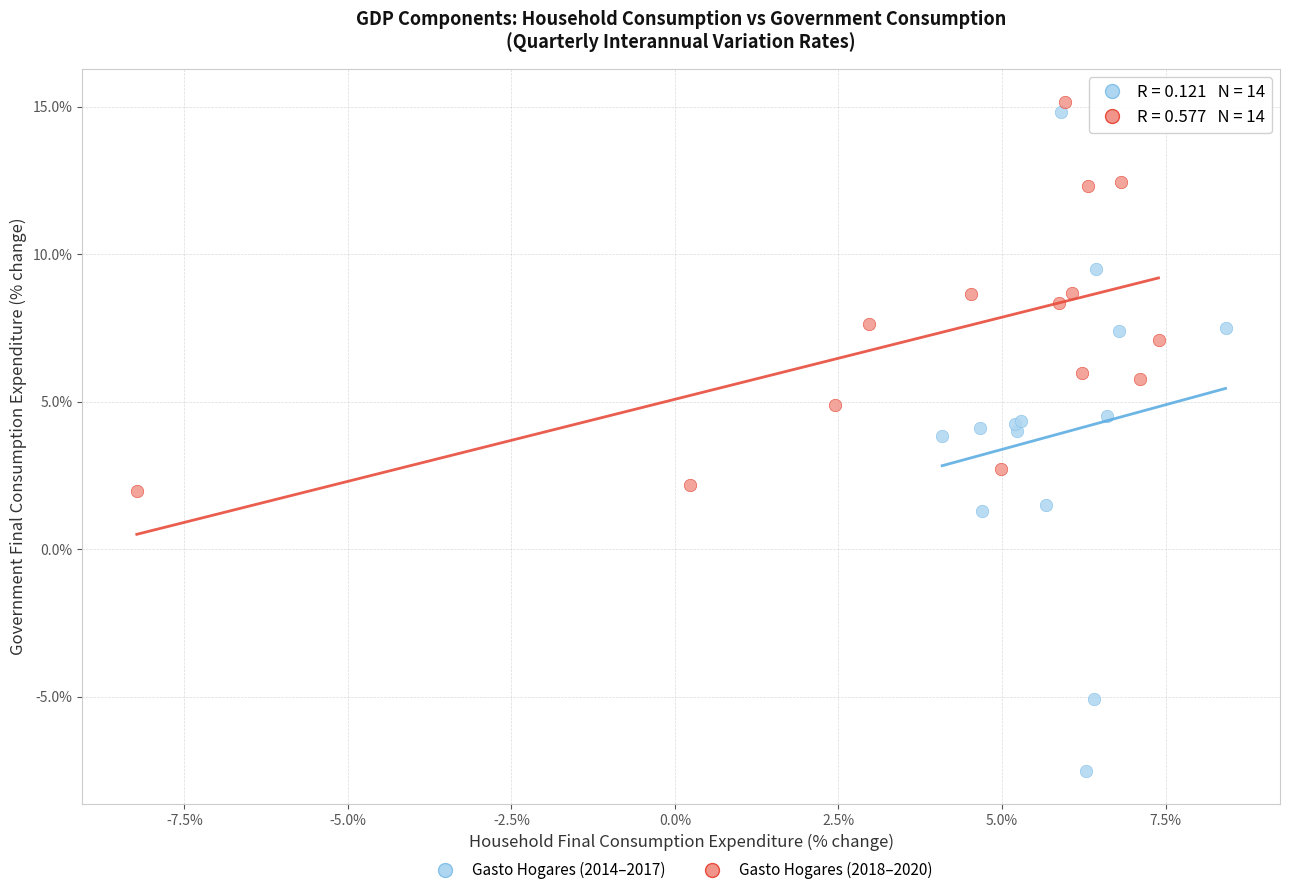

Which series has the largest Y range (max minus min)?

Gasto Hogares (2014–2017)